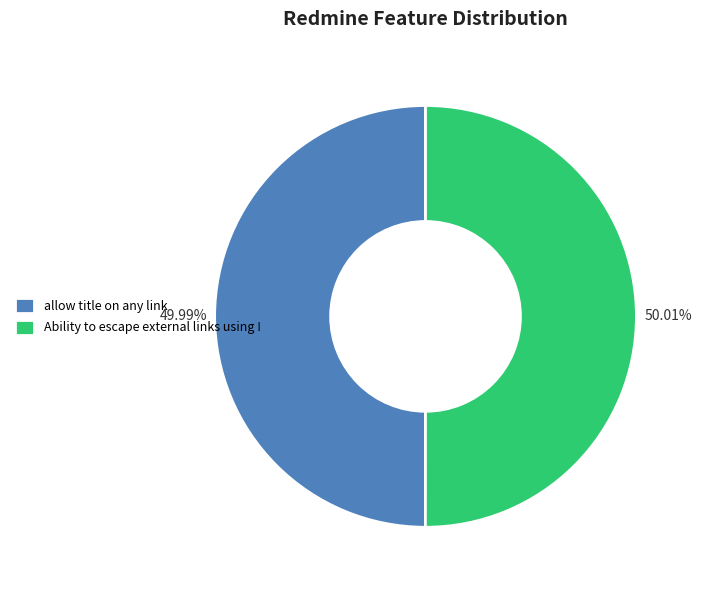

To the nearest percent, what portion does allow title on any link represent?

50%